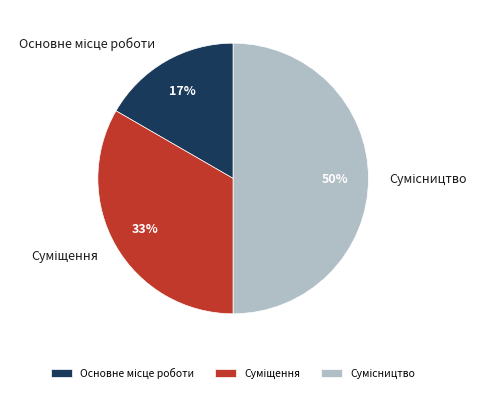

To the nearest percent, what is the difference between the largest and smallest slice percentages?

33%